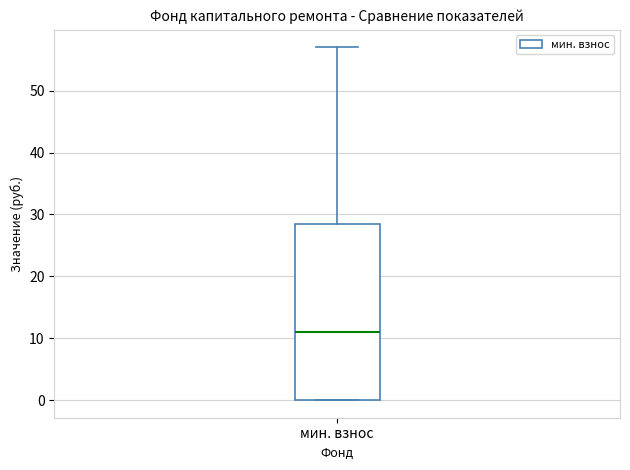

Read this box plot against the y-axis: the position of the median line, the range covered by the box, and the ends of both whiskers. The values are not printed on the chart, so give them approximately, as read against the axis.

median 11, box 0 to 29, whiskers 0 to 57